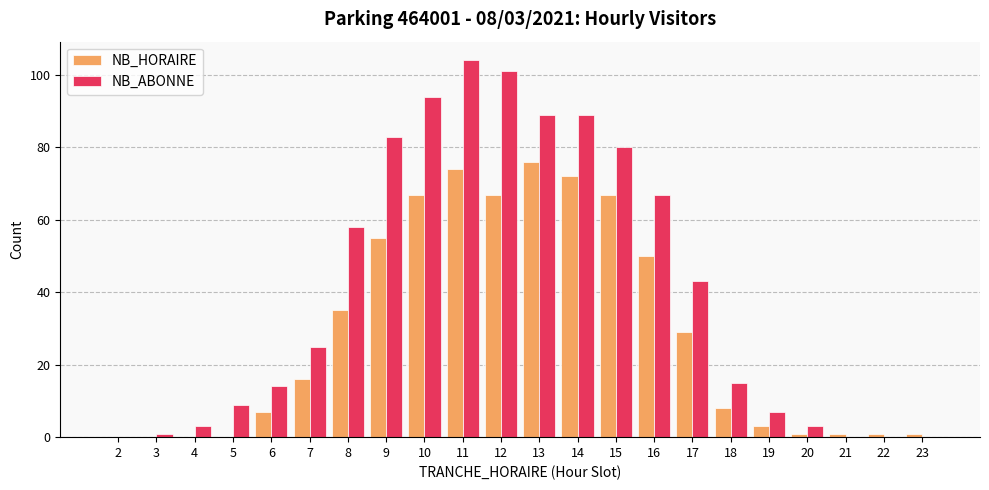

Reading right to left, extract all data points from this chart.

NB_HORAIRE: 1	1	1	1	3	8	29	50	67	72	76	67	74	67	55	35	16	7	0	0	0	0
NB_ABONNE: 0	0	0	3	7	15	43	67	80	89	89	101	104	94	83	58	25	14	9	3	1	0